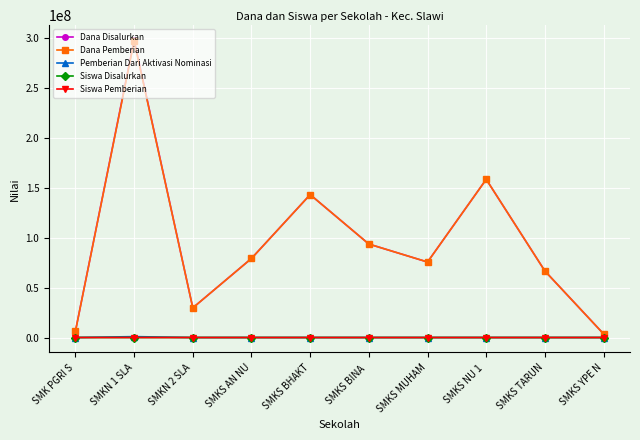

At which label does Dana Pemberian reach its peak?

SMKN 1 SLA